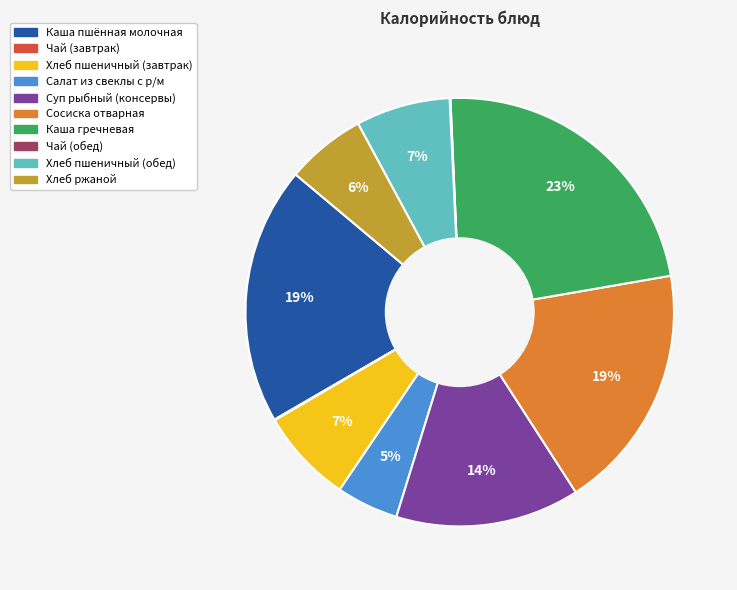

Combined, do Каша гречневая and Салат из свеклы с р/м account for over 50%?

No